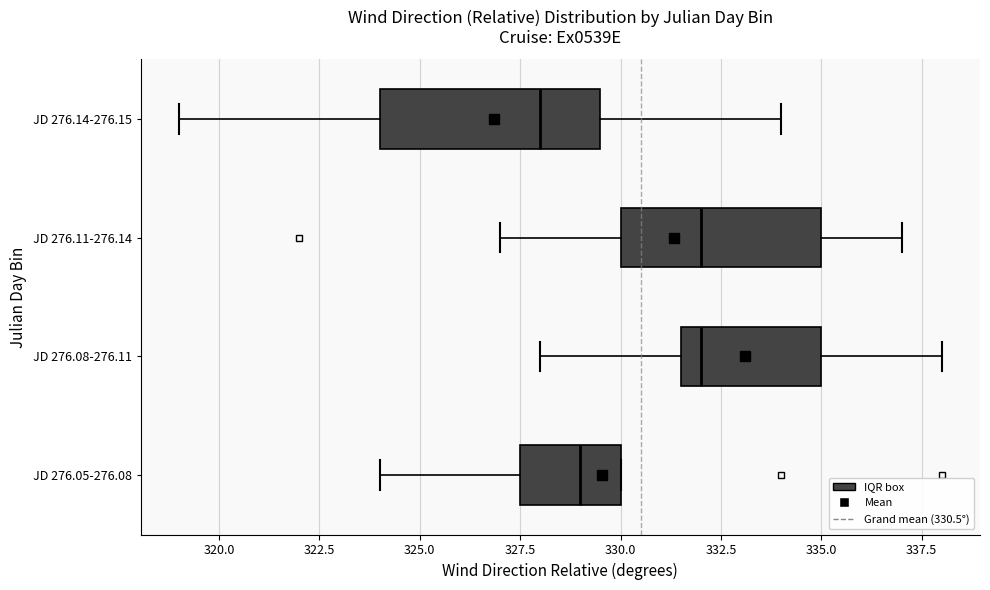

Reading bottom to top, transcribe this box plot: for each box, give where its median line is, the range the box spans, and where its two whiskers end, as read against the x-axis. The values are not printed on the chart, so give them approximately, as read against the axis.

JD 276.05-276.08: median 329.0, box 327.5 to 330.0, whiskers 324.0 to 330.0
JD 276.08-276.11: median 332.0, box 331.5 to 335.0, whiskers 328.0 to 338.0
JD 276.11-276.14: median 332.0, box 330.0 to 335.0, whiskers 327.0 to 337.0
JD 276.14-276.15: median 328.0, box 324.0 to 329.5, whiskers 319.0 to 334.0